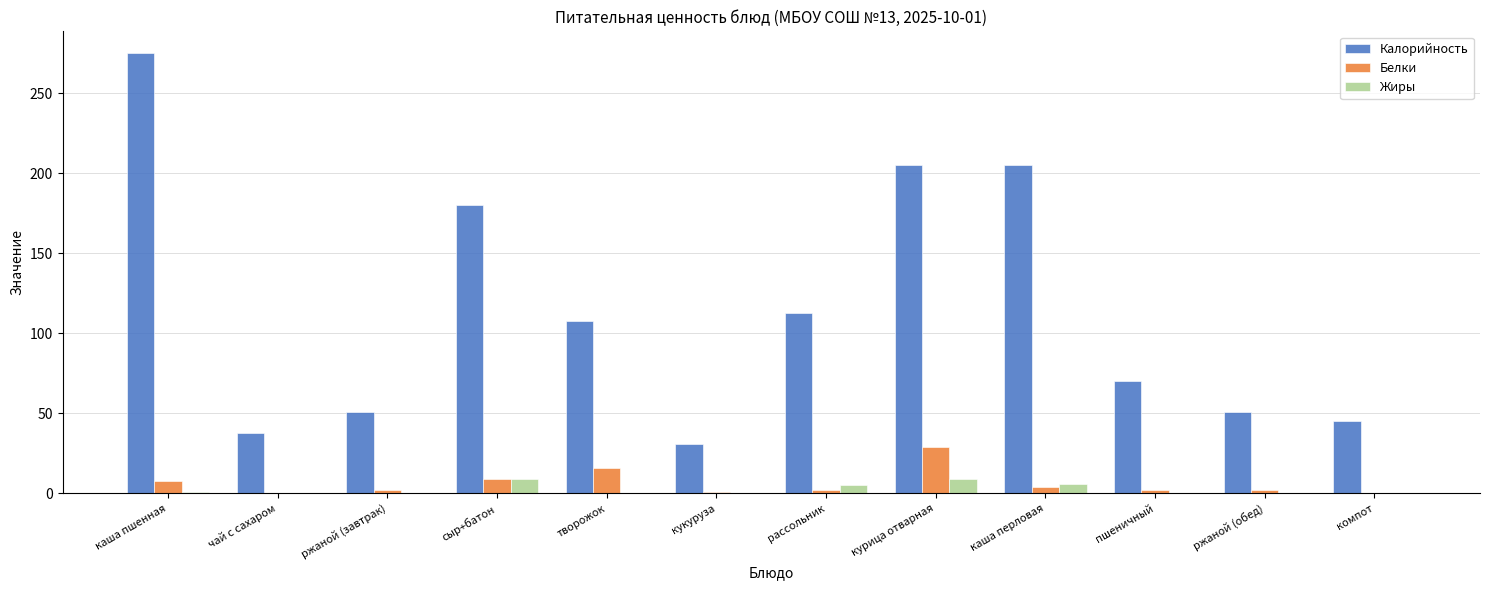

The value of Жиры at пшеничный is 0.0. True or false?

True